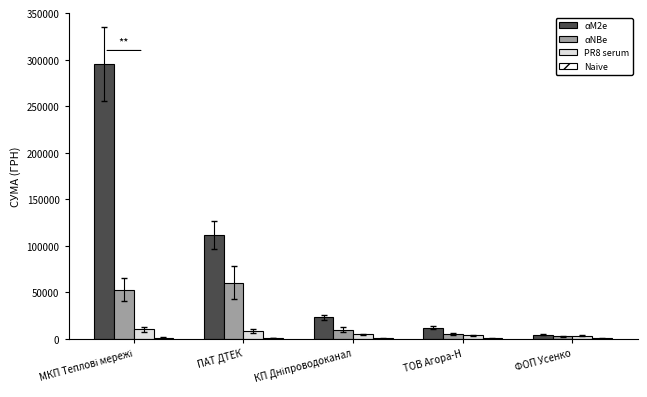

The value of αNBe at ФОП Усенко is 2886.0. True or false?

True